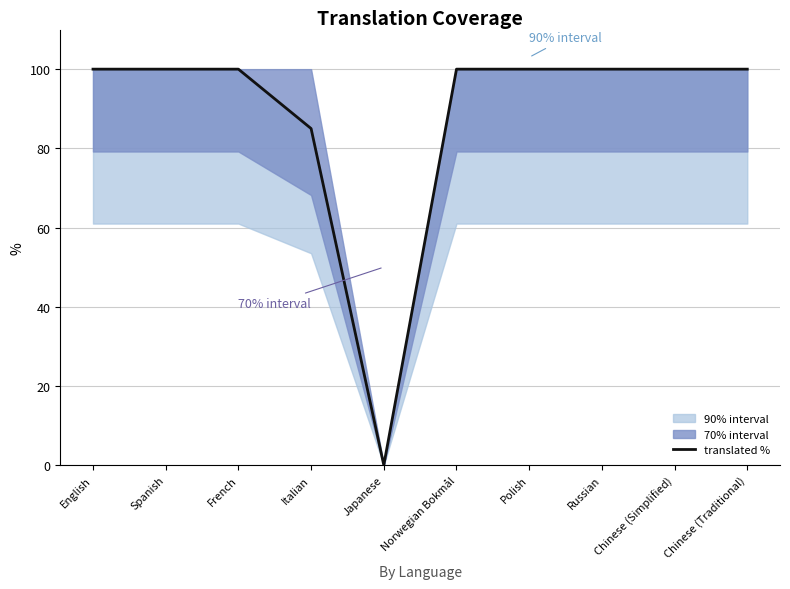

At which category does the data reach its first local valley?

Japanese